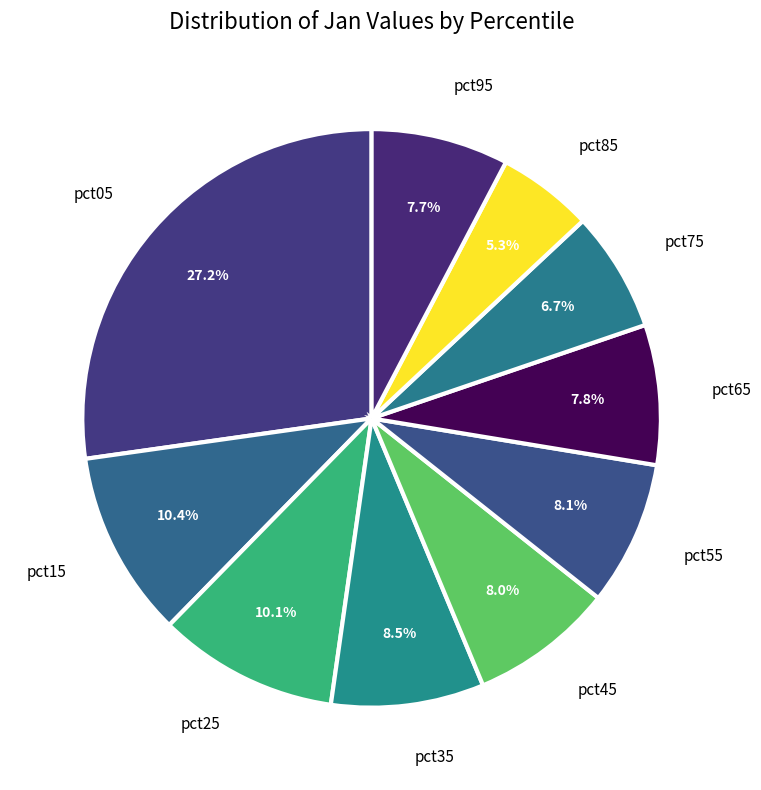

How many slices are in this pie chart?

10